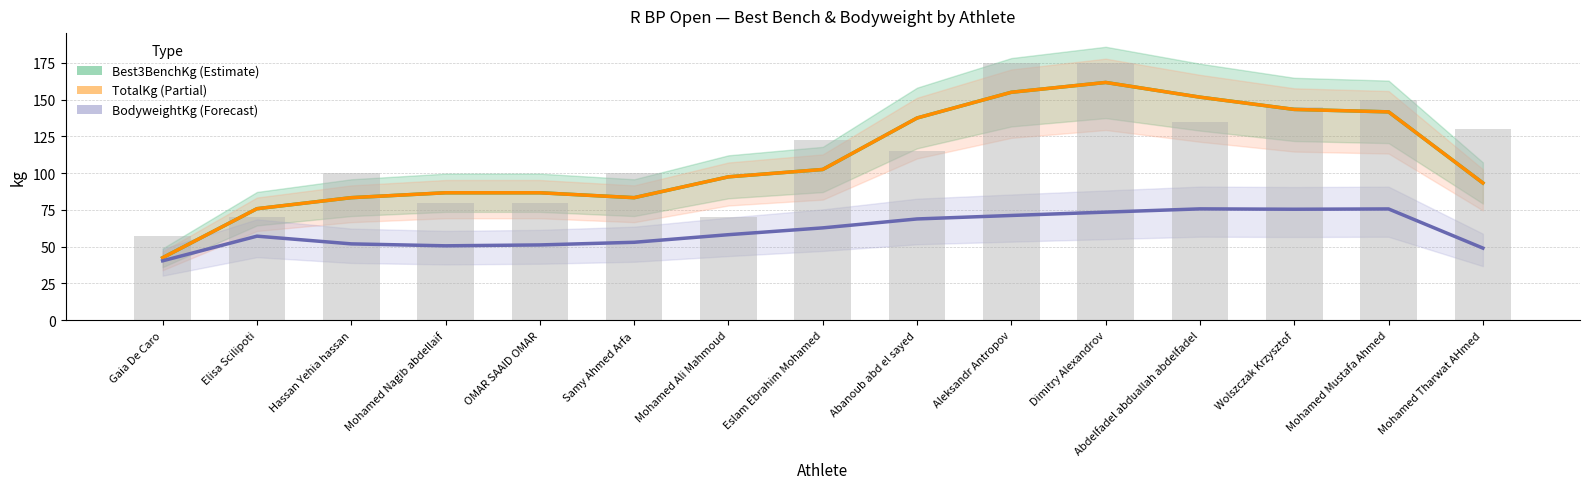

What is the difference between the maximum and second lowest values in the Best3BenchKg series?

85.8